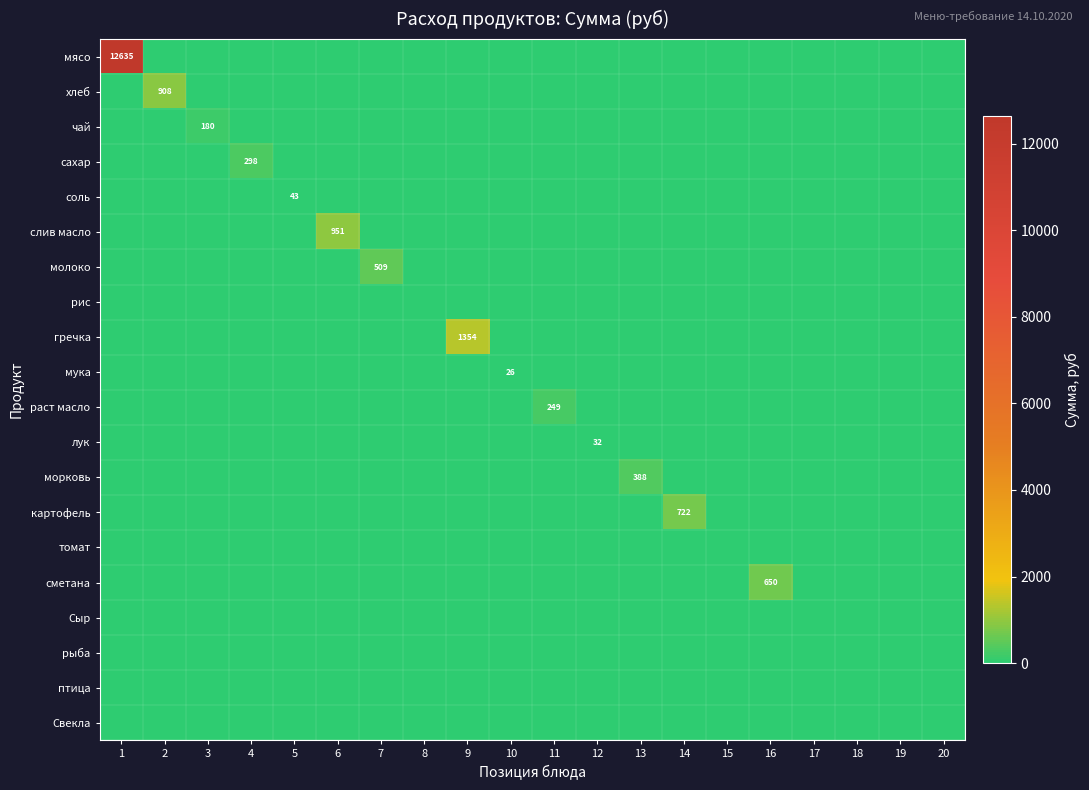

Rank the series by their maximum value, from lowest to highest.

рис, томат, Сыр, рыба, птица, Свекла, мука, лук, соль, чай, раст масло, сахар, морковь, молоко, сметана, картофель, хлеб, слив масло, гречка, мясо